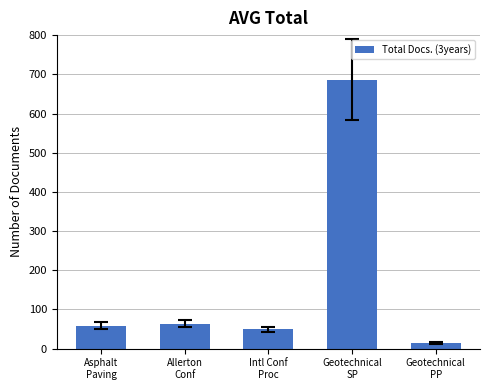

What is the difference between the maximum and second lowest values?

637